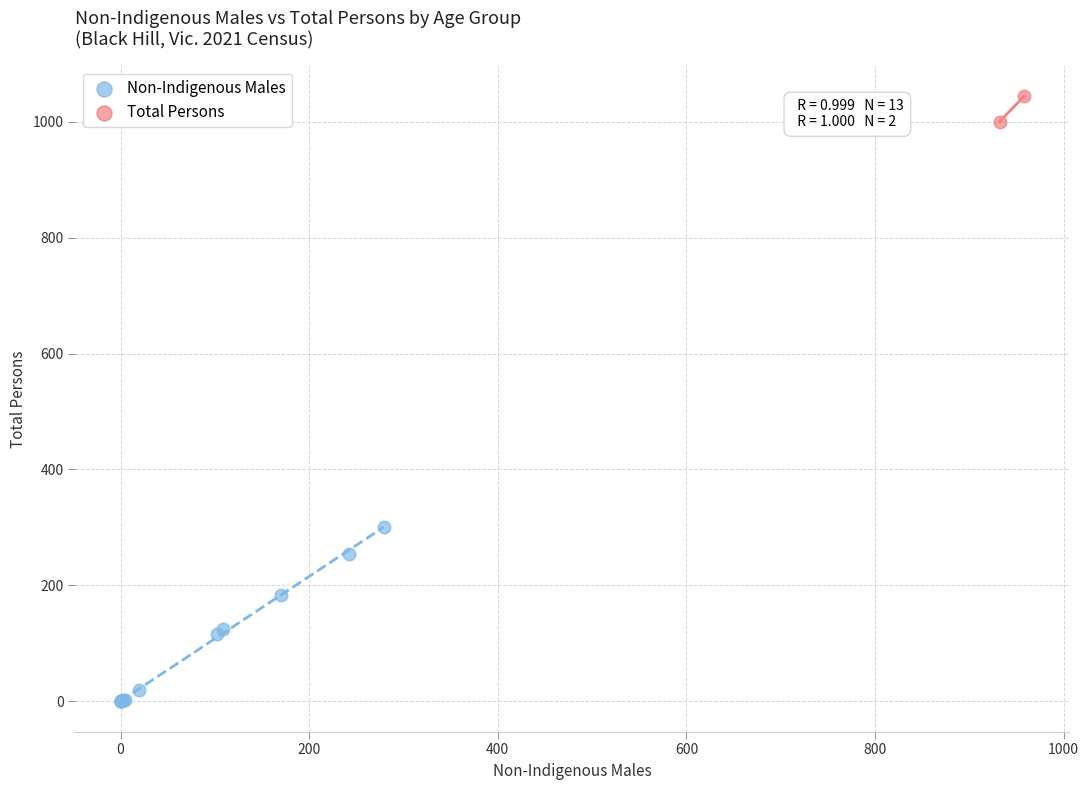

Which series has the largest Y range (max minus min)?

Non-Indigenous Males